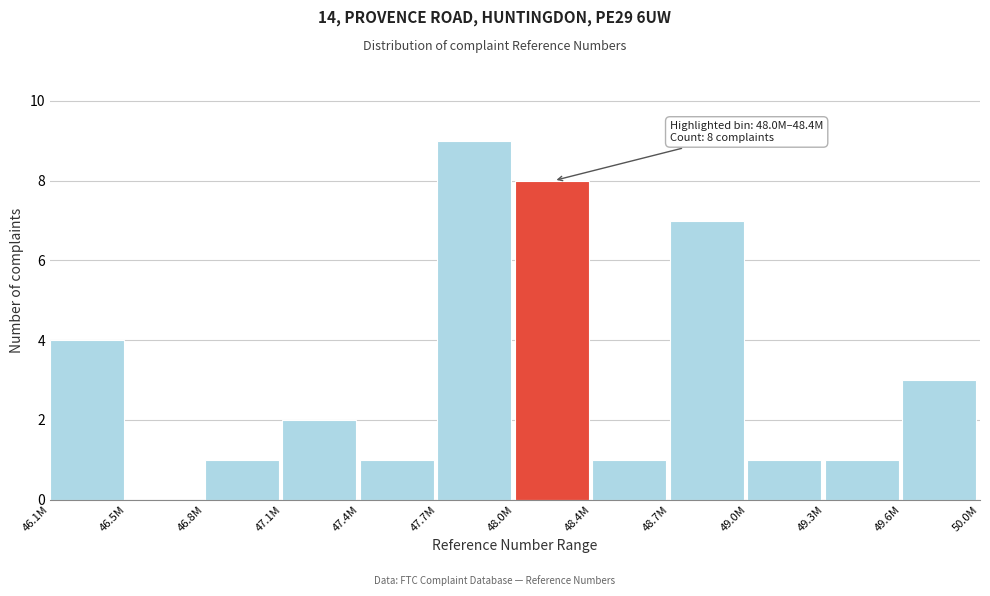

Reading left to right, extract all data points from this chart.

46.1M=4	46.5M=0	46.8M=1	47.1M=2	47.4M=1	47.7M=9	48.0M=8	48.4M=1	48.7M=7	49.0M=1	49.3M=1	49.6M=3